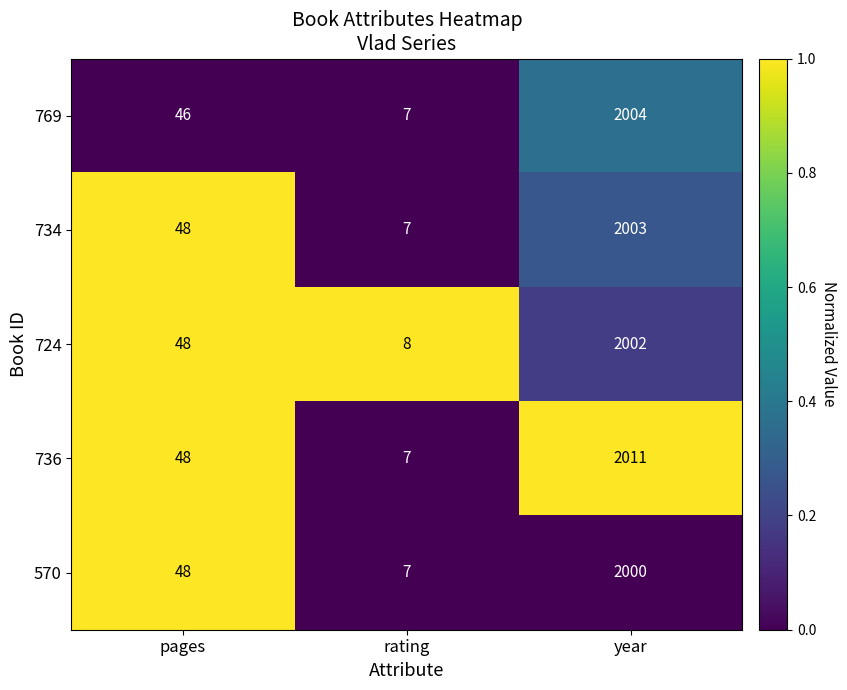

How many data points in 734 are less than 48?

1